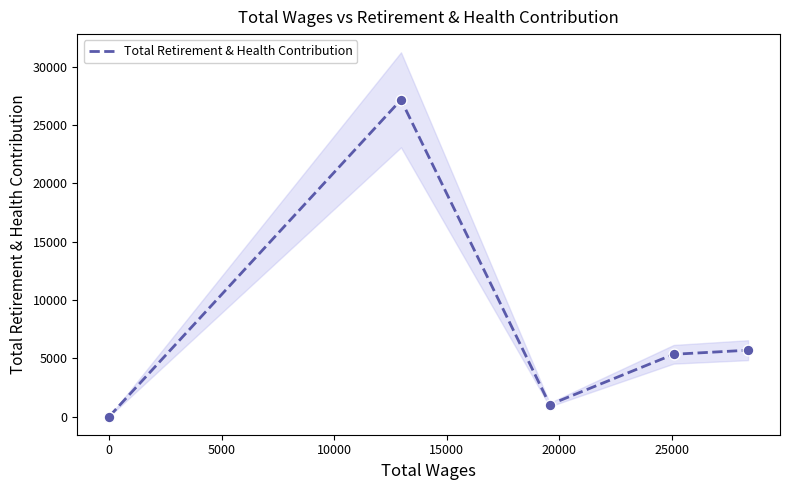

What is the change in value from −5000 to 15000?

+5686